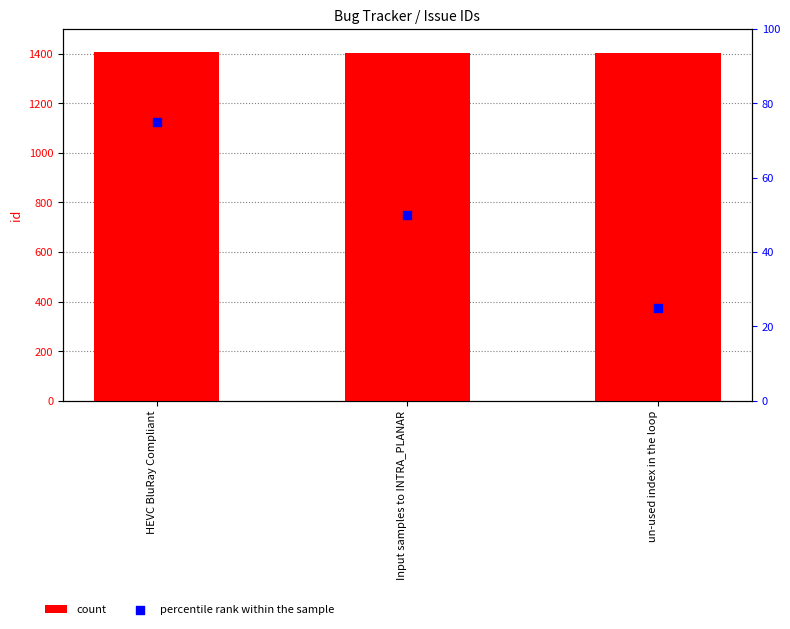

Which series has the largest total across all categories?

count